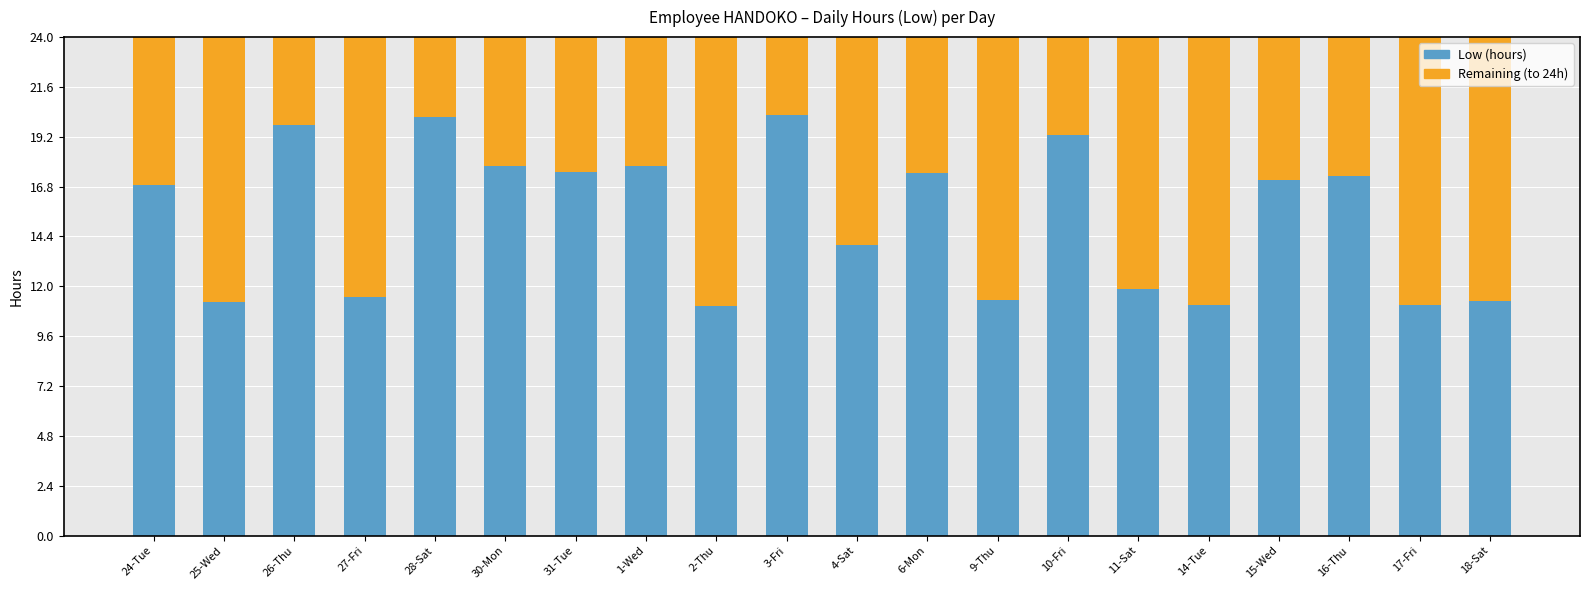

Where is Low (hours) nearest to the value 15?

4-Sat